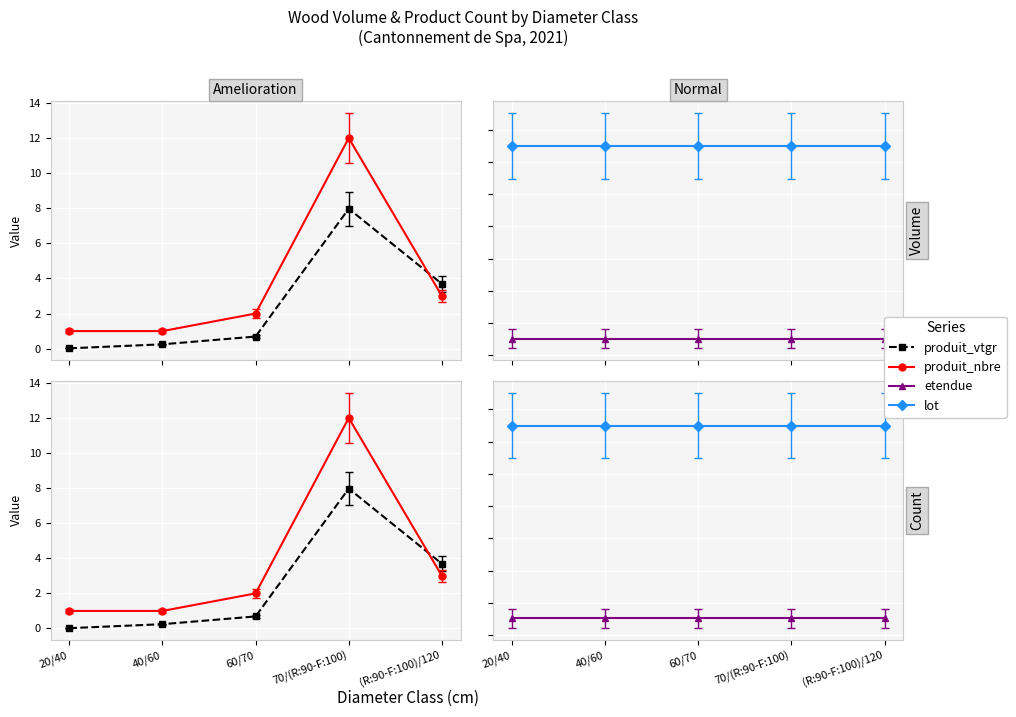

Which label corresponds to the smallest value in the chart?

20/40